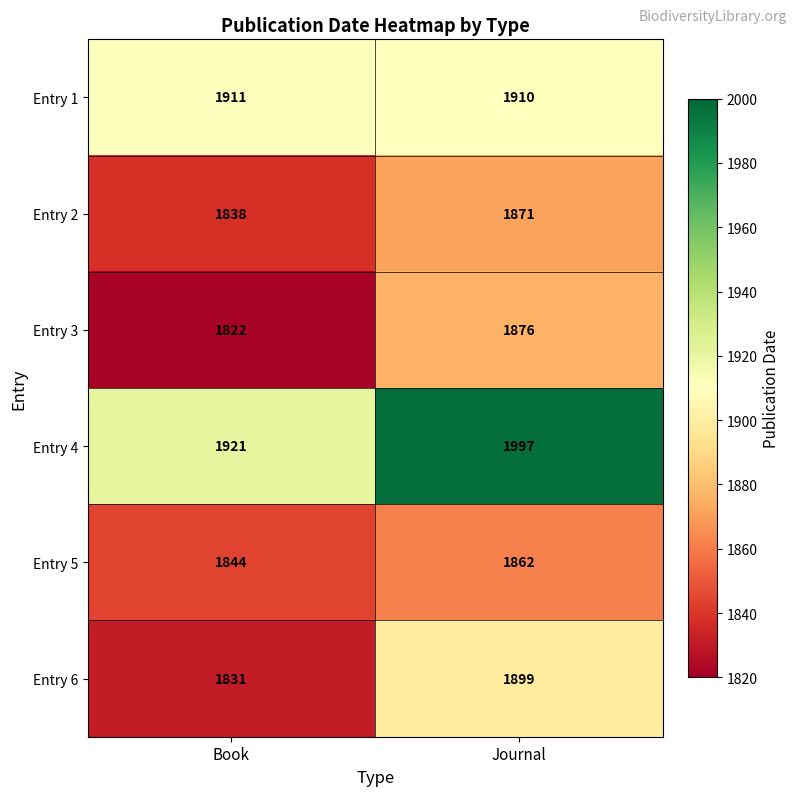

Between Book and Journal, which series saw the biggest shift?

Entry 4